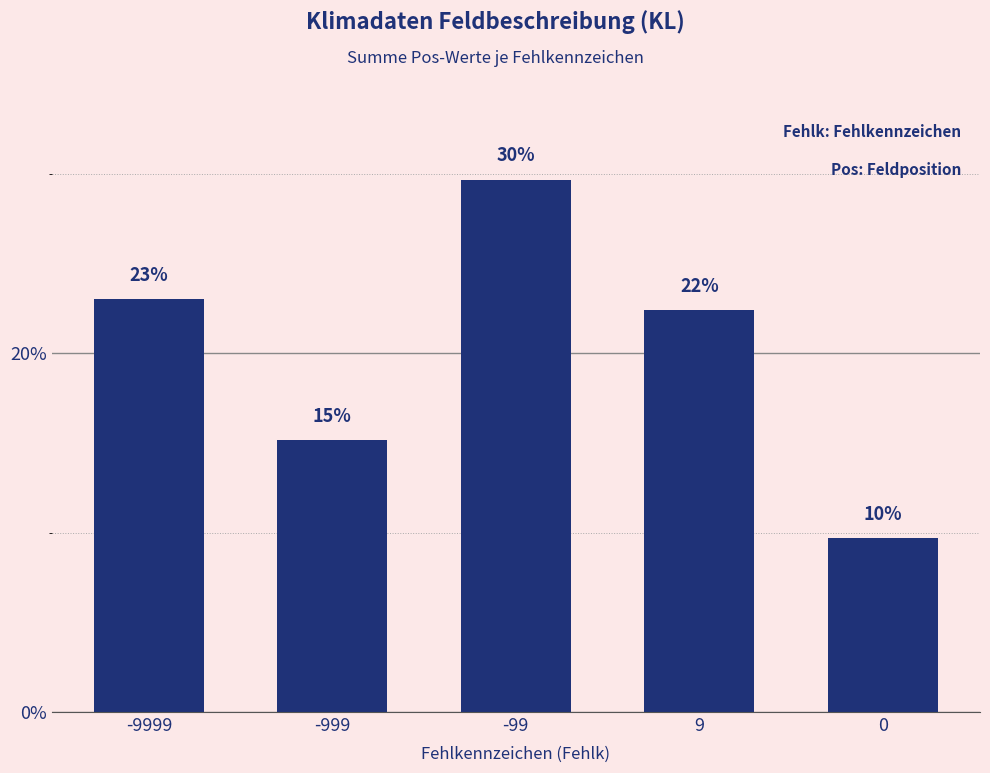

What is the difference between the maximum and minimum values?

20.0